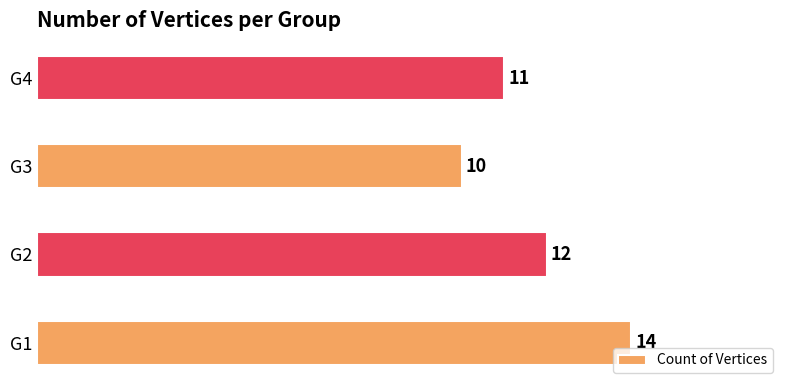

Count the values in the range 11 to 14.

3